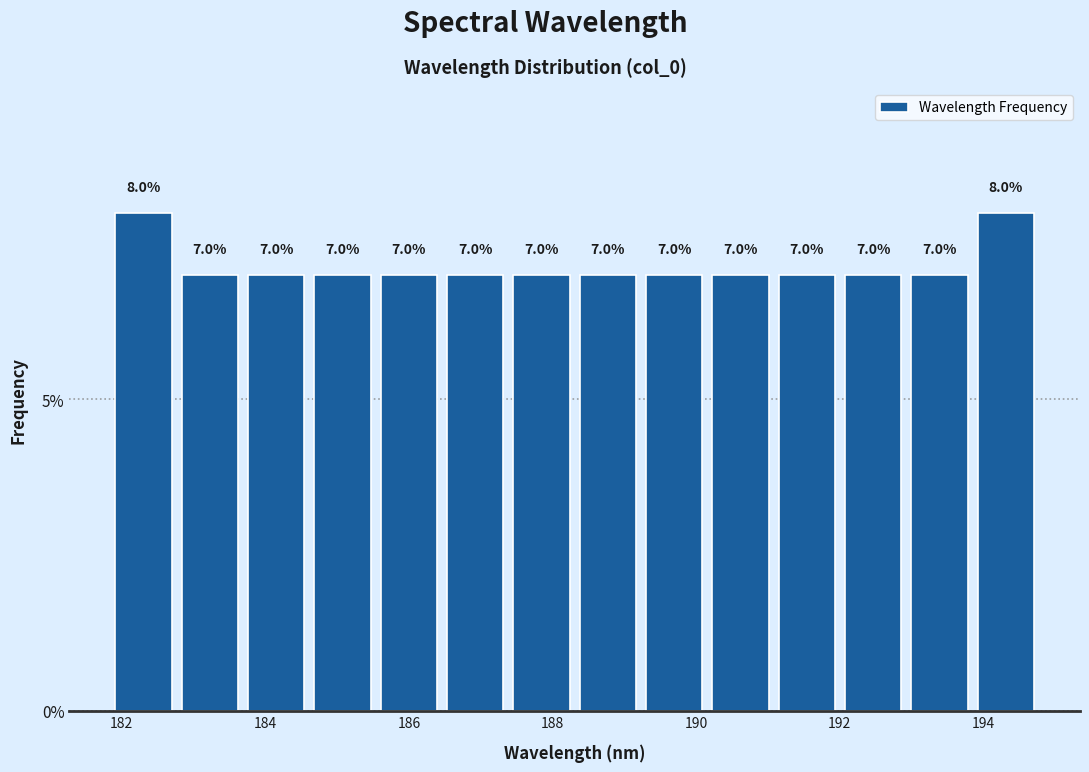

What is the height of the bar covering 184.6 to 185.6 on the x-axis? The bar edges are not printed on the chart, so give them approximately, as read against the axis.

7.0